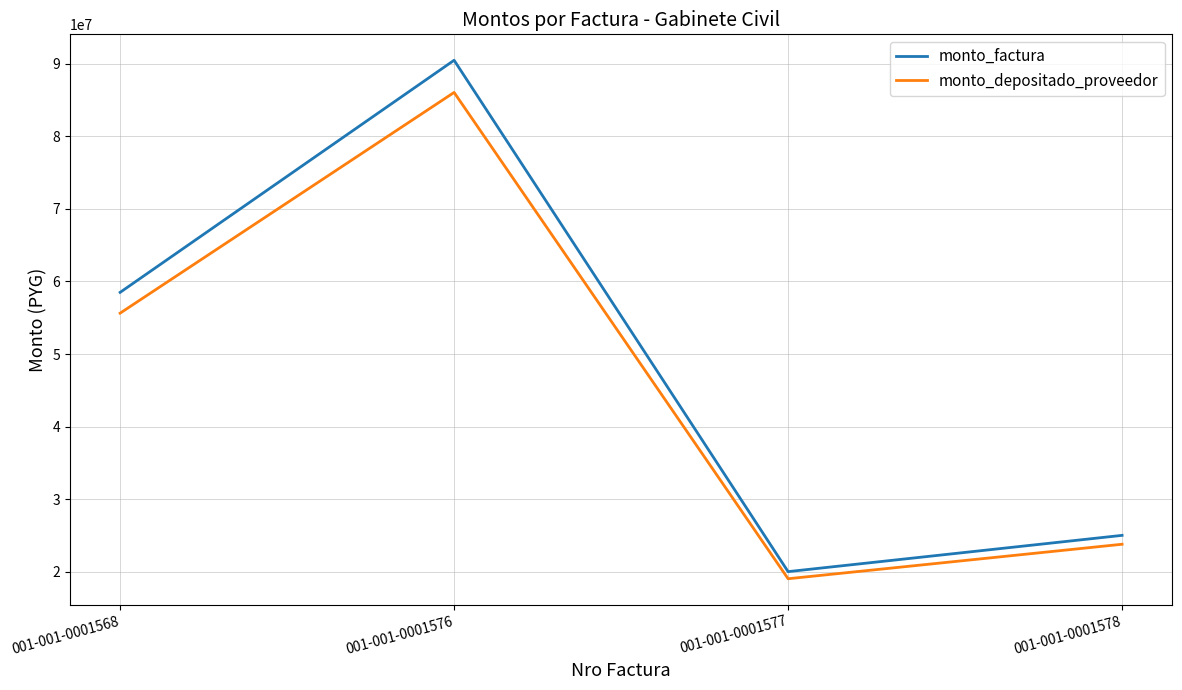

What is the maximum value shown in the chart?

90500000